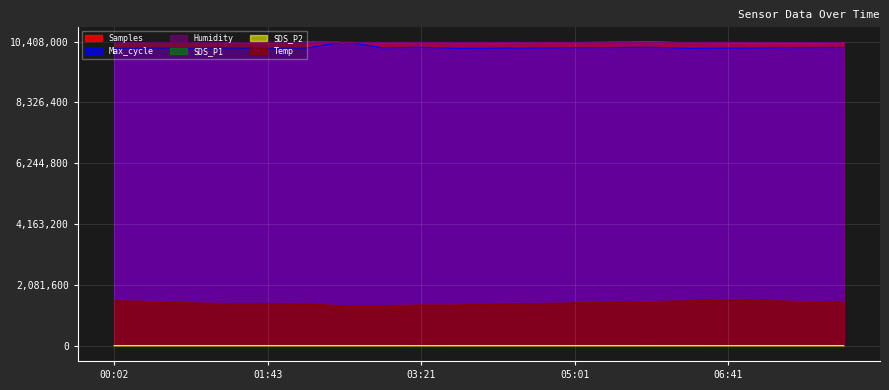

What is the approximate value of Max_cycle at 06:16?

10175413.4